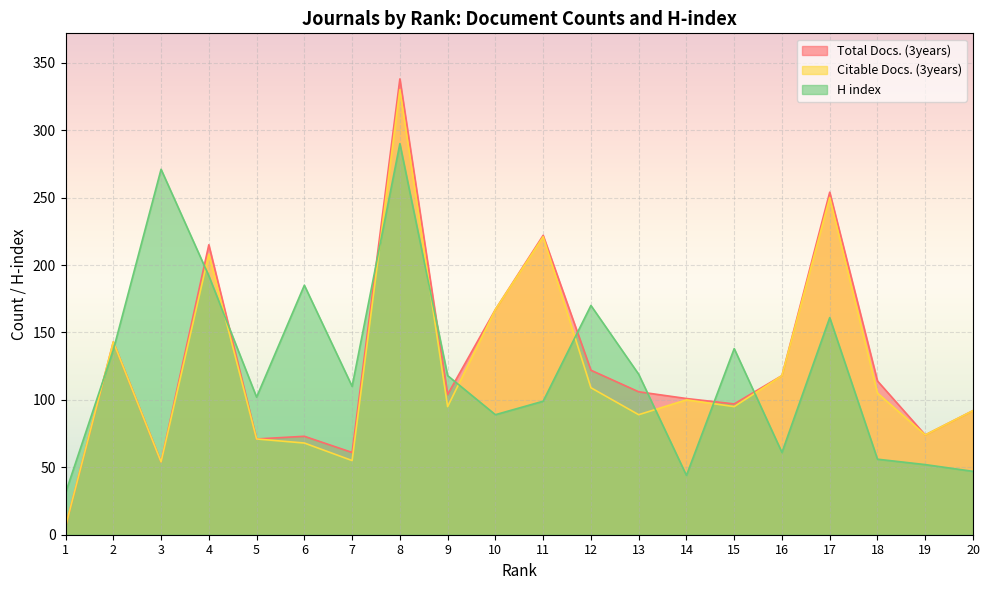

At which category does H index reach its first local valley?

5